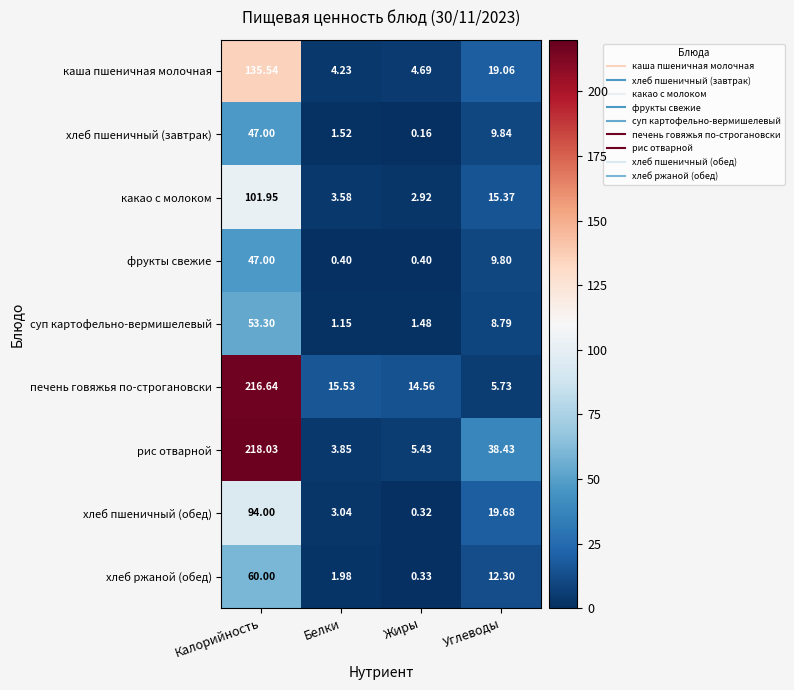

Which label corresponds to the smallest value in the chart?

Жиры